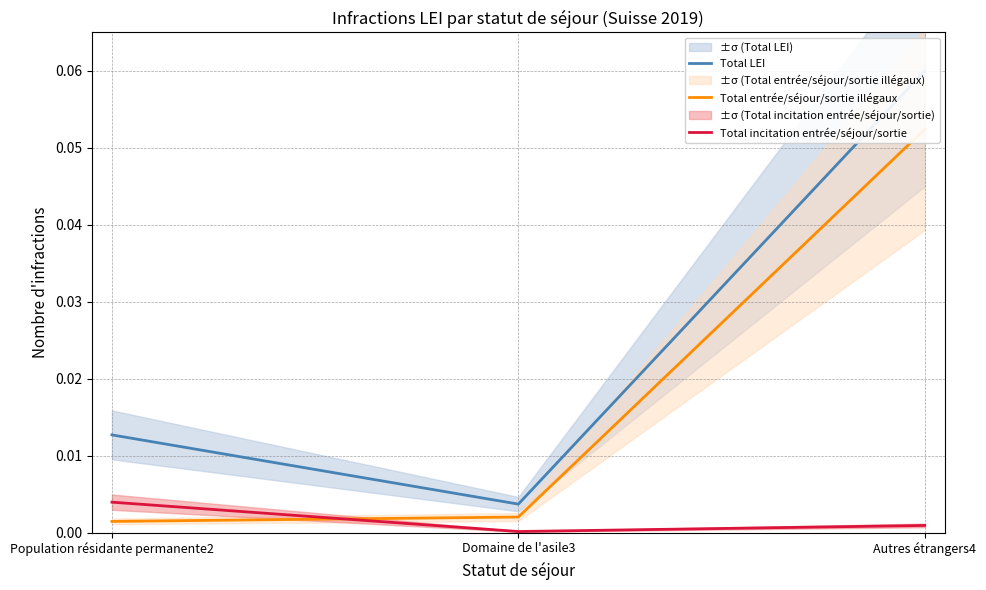

At which label is Total LEI closest to 0?

Domaine de l'asile3